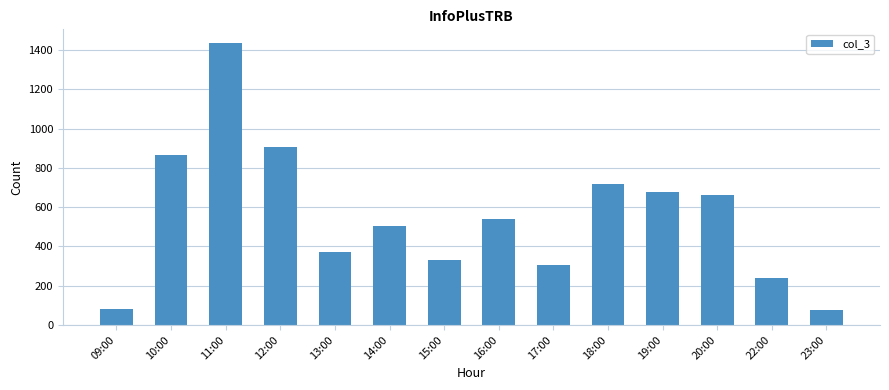

What is the smallest value displayed?

76